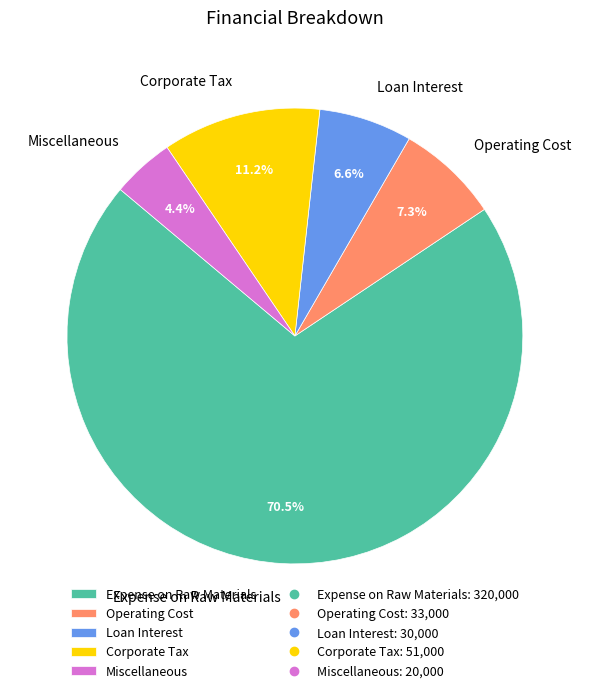

Does any single category account for the majority?

Yes